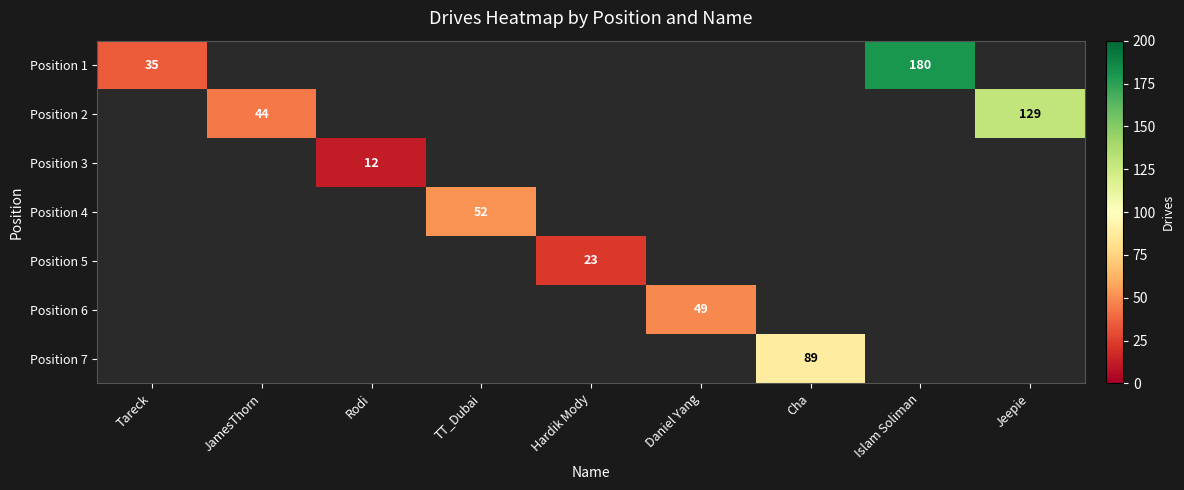

At which category does the chart reach its minimum across all series?

Rodi